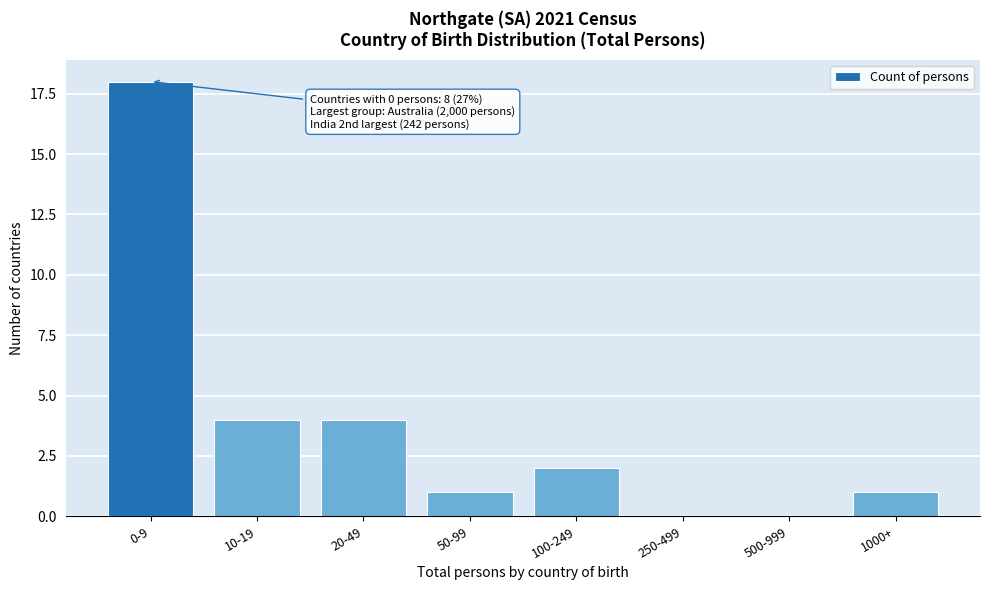

Reading right to left, transcribe all the data shown in this chart.

1000+=1	500-999=0	250-499=0	100-249=2	50-99=1	20-49=4	10-19=4	0-9=18